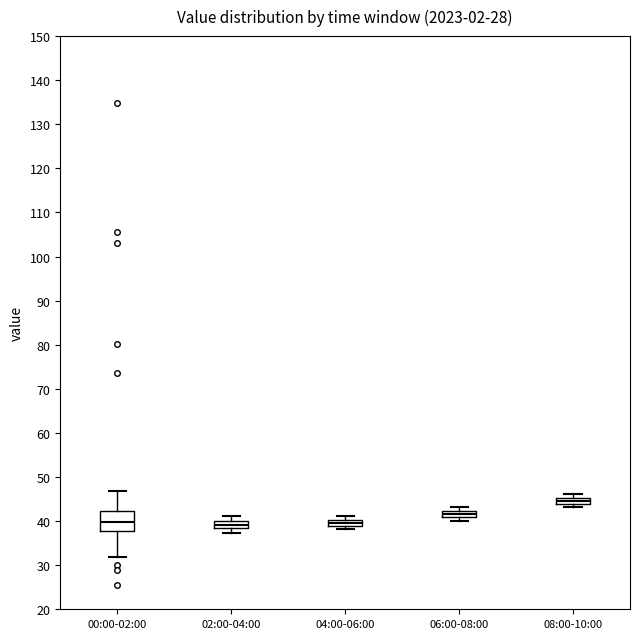

Comparing the boxes themselves (not the whiskers), which one is the tallest?

00:00-02:00